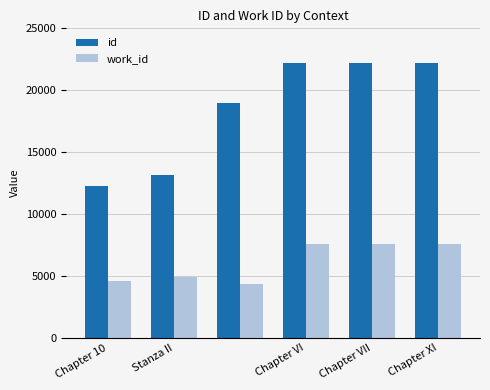

What are all the series names shown in the legend?

id, work_id